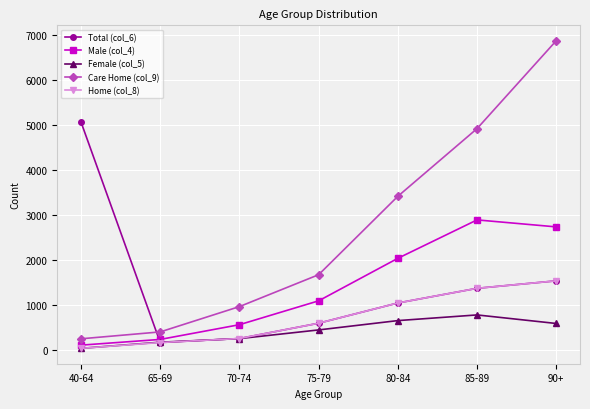

How many categories are shown in the chart?

7